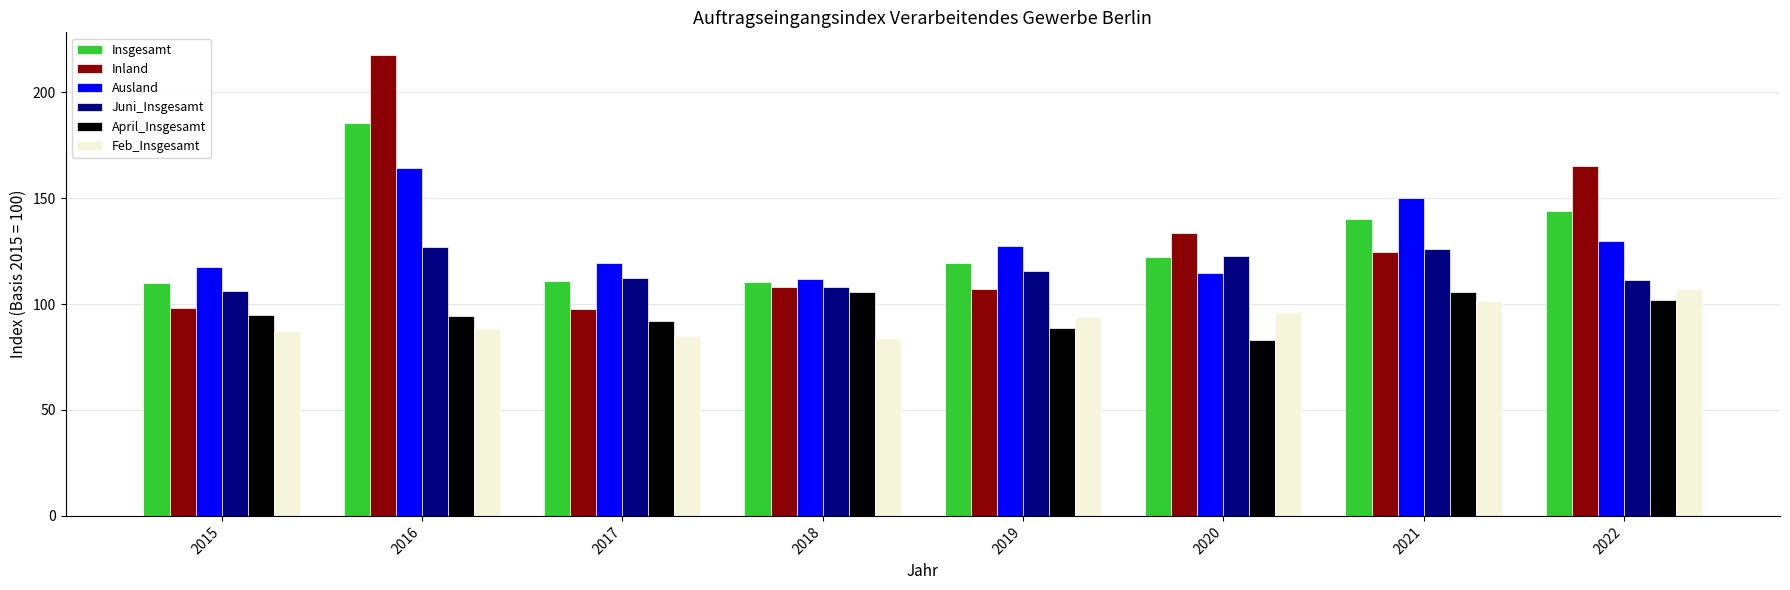

What is the sum of the Inland values at 2021 and 2018?

232.8